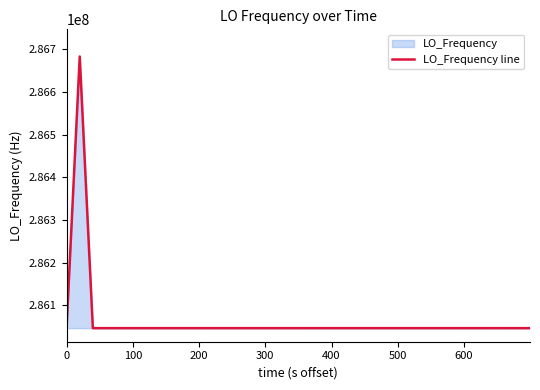

What is the maximum value shown in the chart?

286682704.0